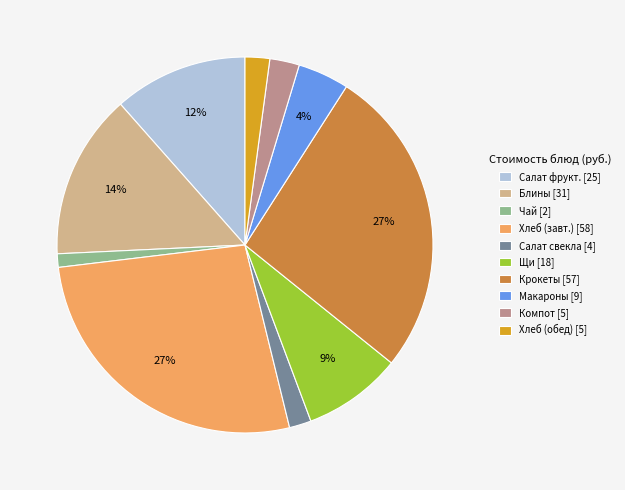

Which category has the smallest portion of the pie?

Чай [2]